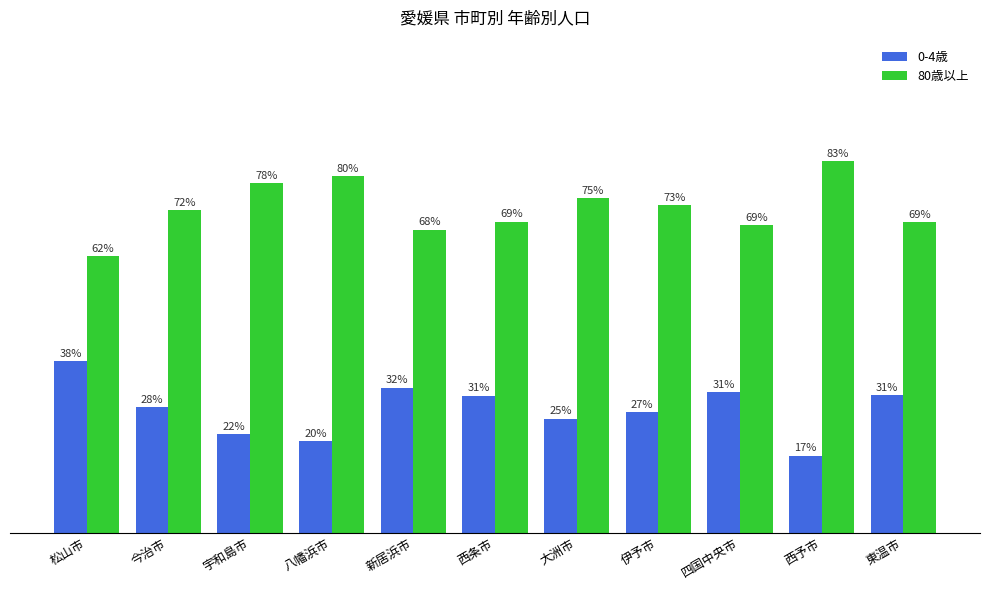

Does the chart contain any negative values?

No